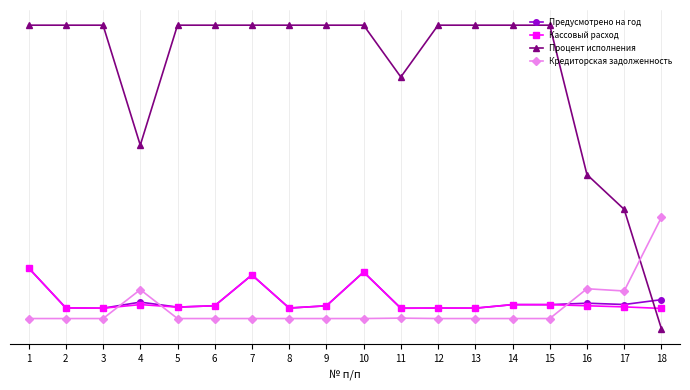

Does the chart display data point markers on the line(s)?

Yes